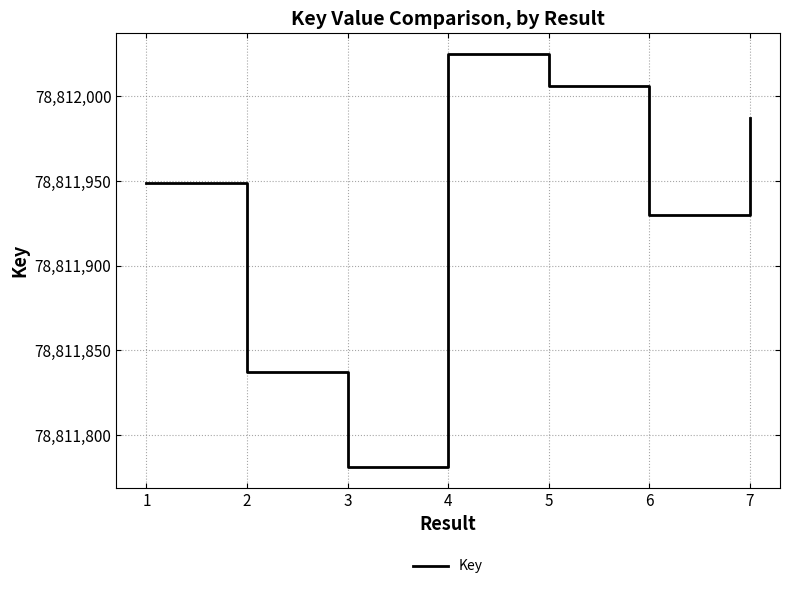

Reading left to right, what are all the values shown in this chart?

78811949	78811837	78811781	78812025	78812006	78811930	78811987